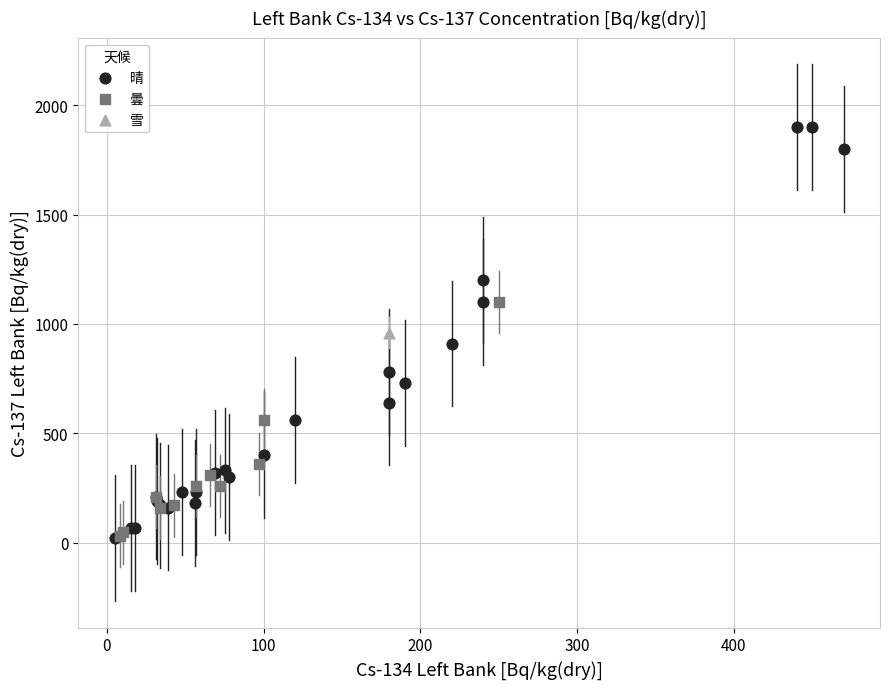

What are all the series names shown in the legend?

晴, 曇, 雪